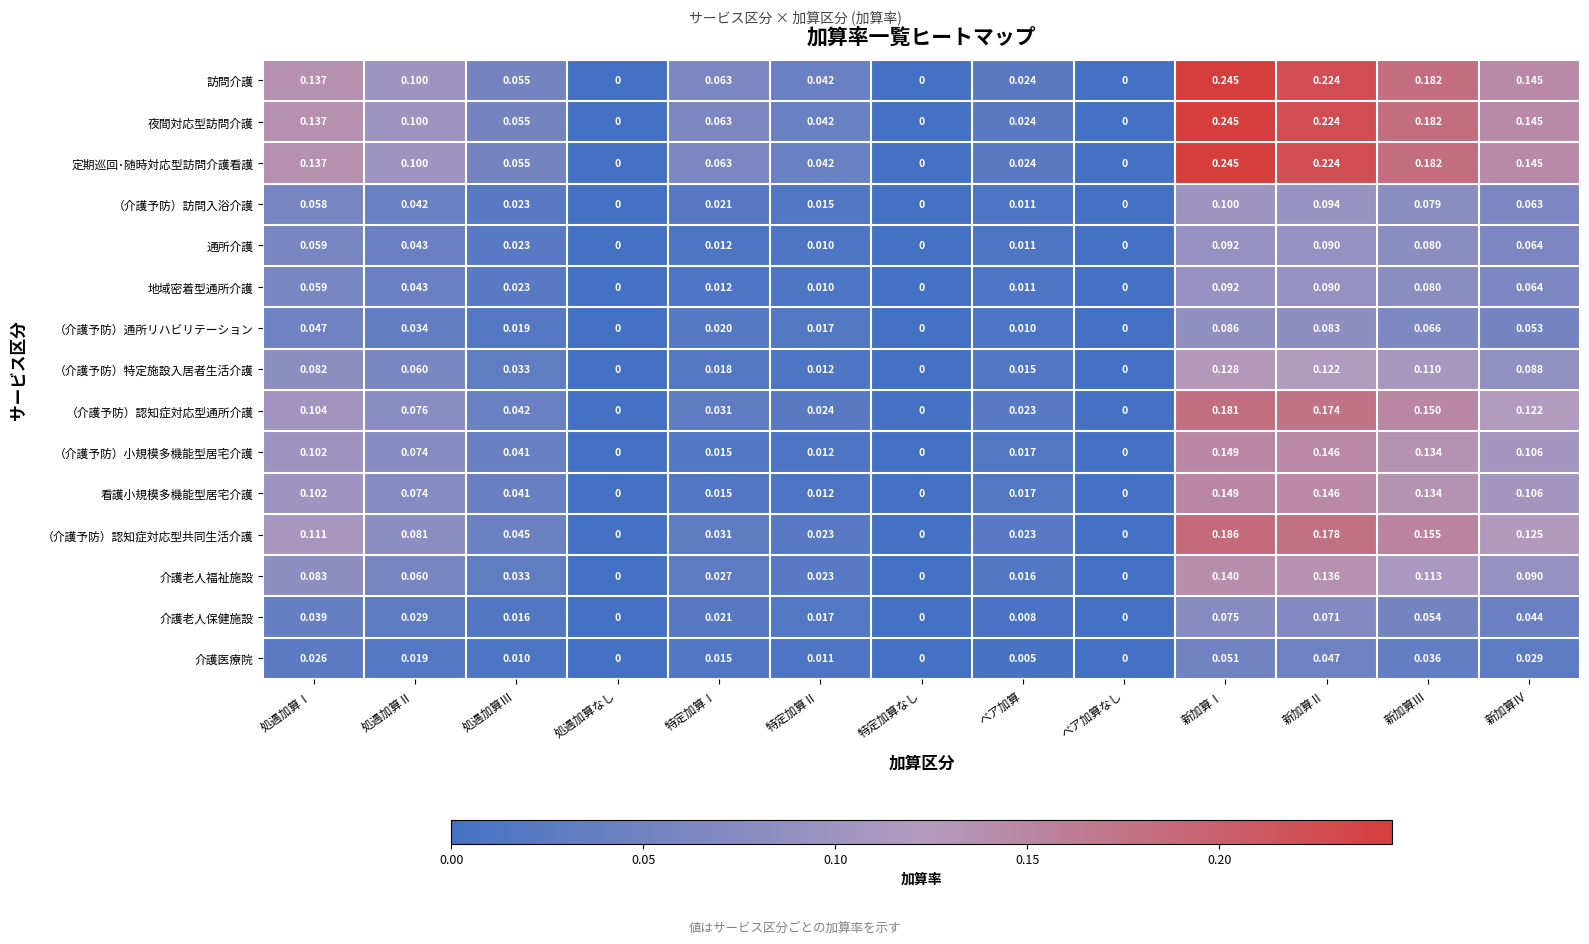

At which category is the sum across all series the highest?

新加算Ⅰ